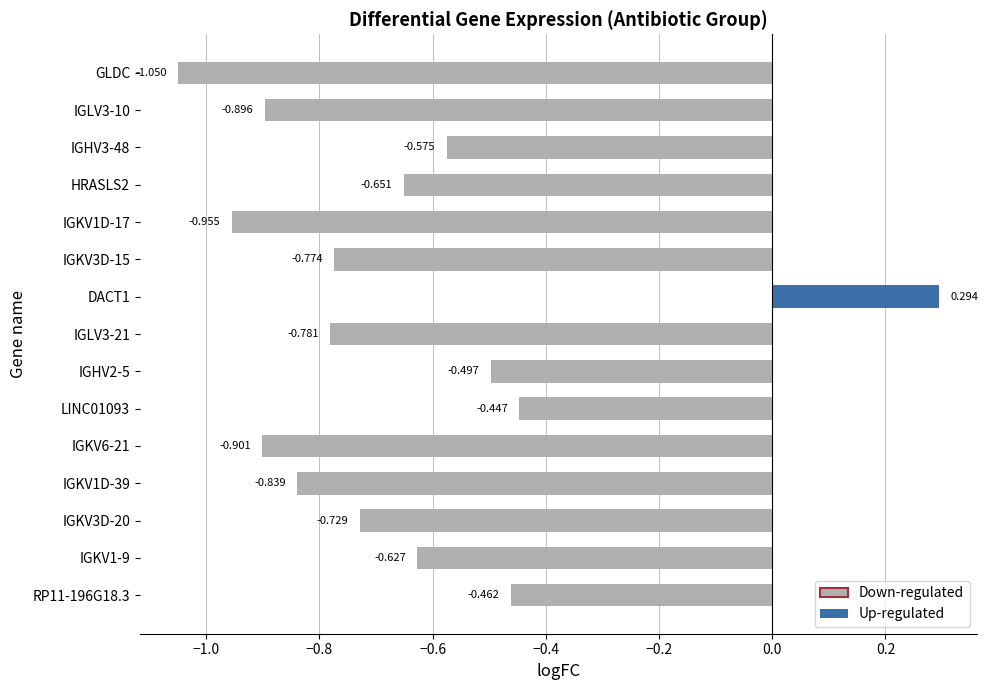

Rank the categories by value from highest to lowest.

DACT1, LINC01093, RP11-196G18.3, IGHV2-5, IGHV3-48, IGKV1-9, HRASLS2, IGKV3D-20, IGKV3D-15, IGLV3-21, IGKV1D-39, IGLV3-10, IGKV6-21, IGKV1D-17, GLDC